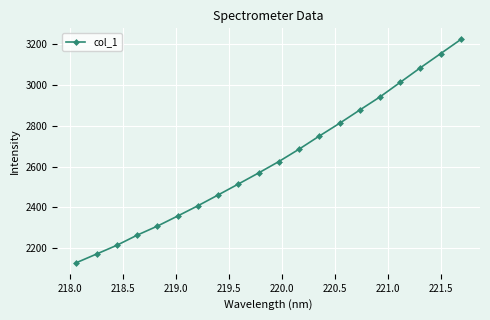

What is the difference between the maximum and second lowest values?

1052.9